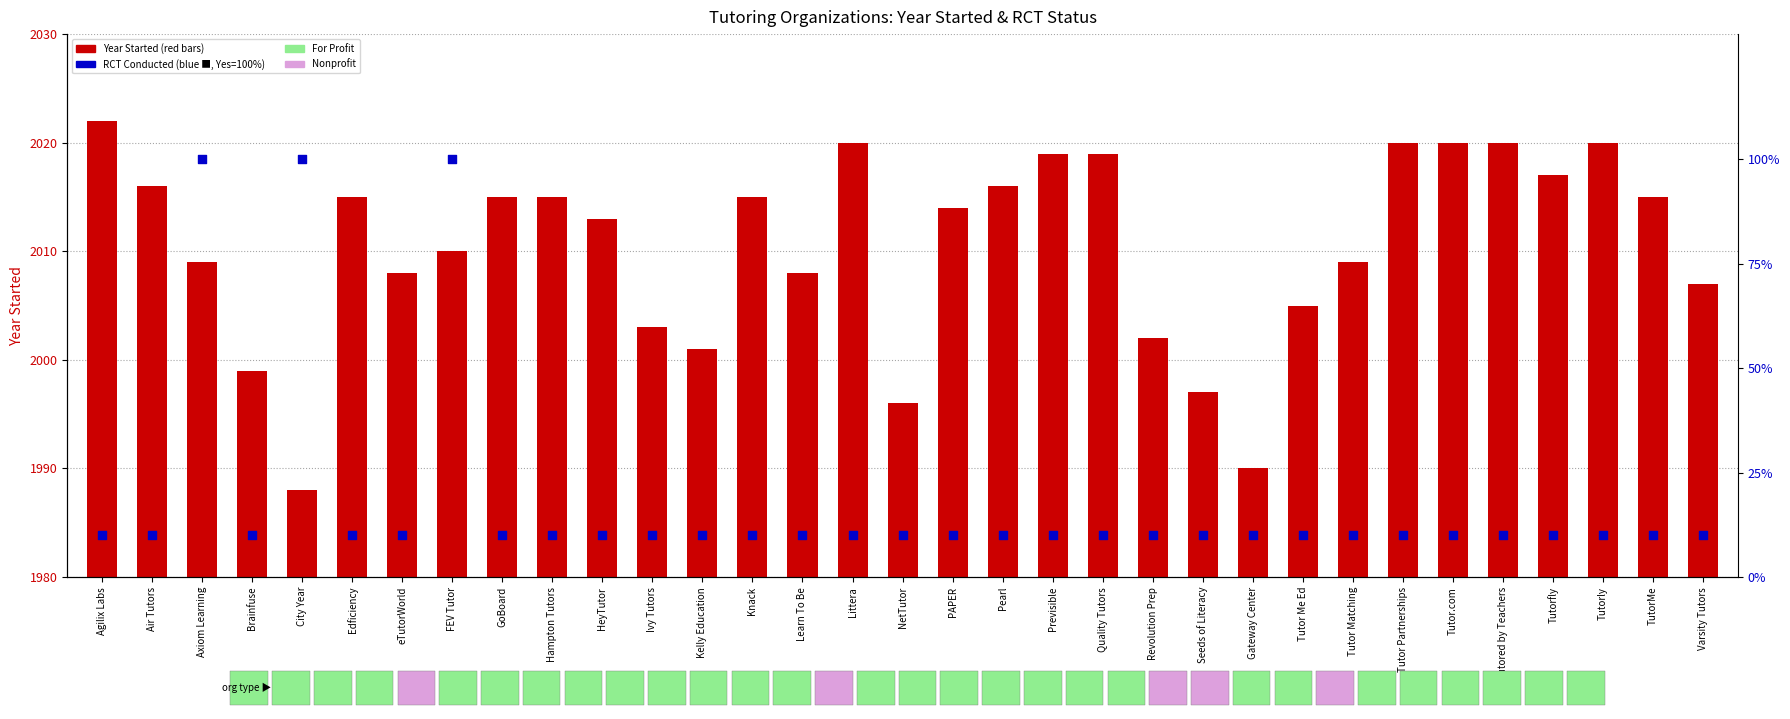

What is the total value across all series at Ivy Tutors?

2013